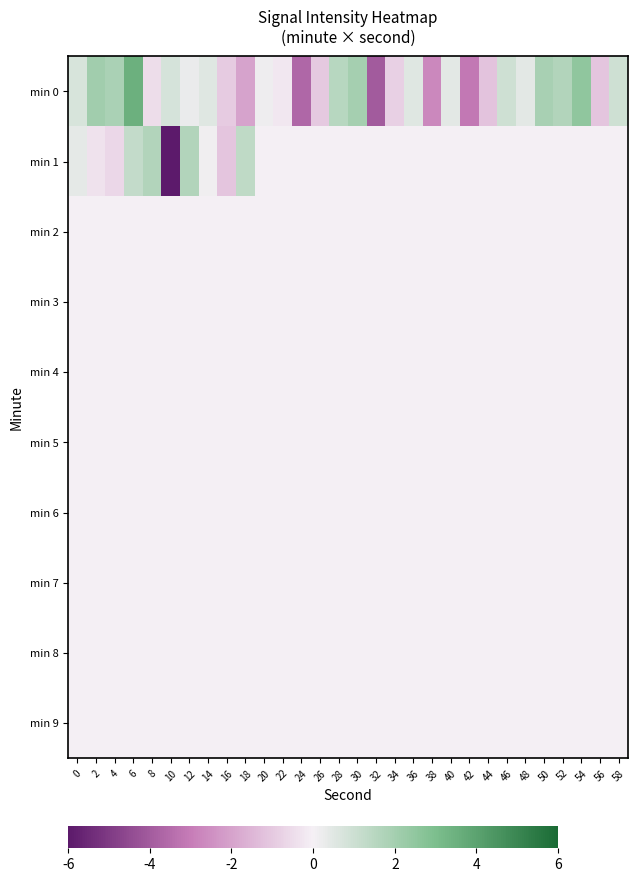

Which label corresponds to the largest value in the chart?

6